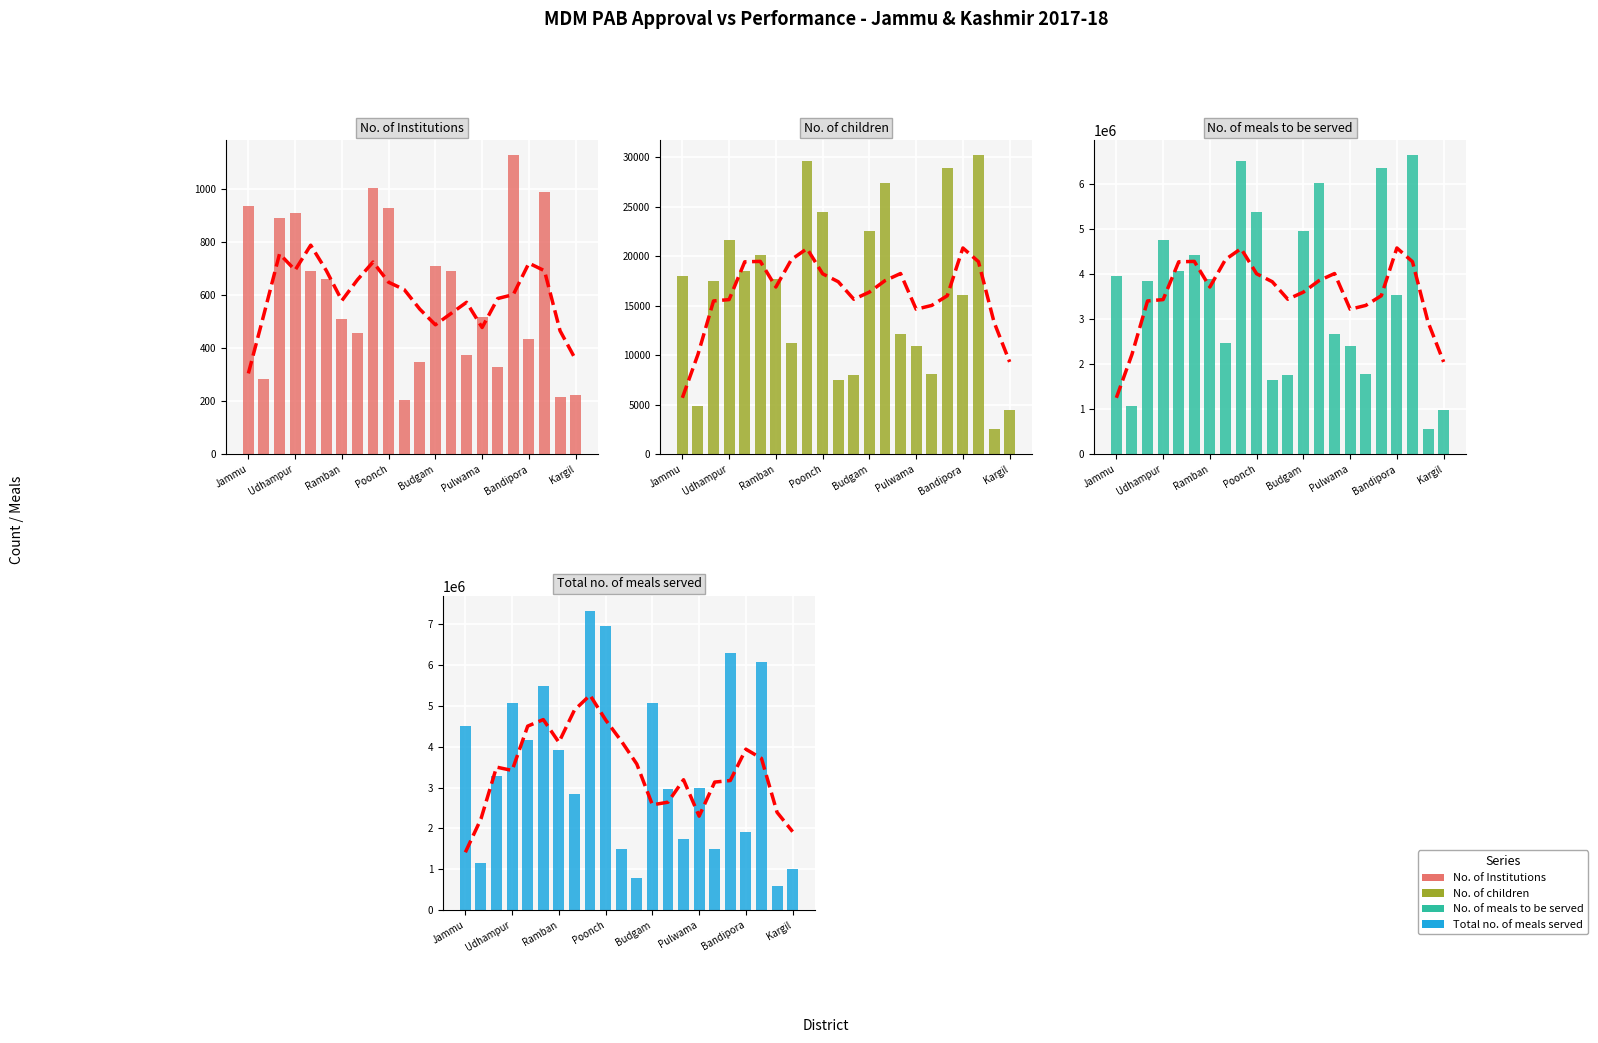

Which category has the lowest value across all series?

10